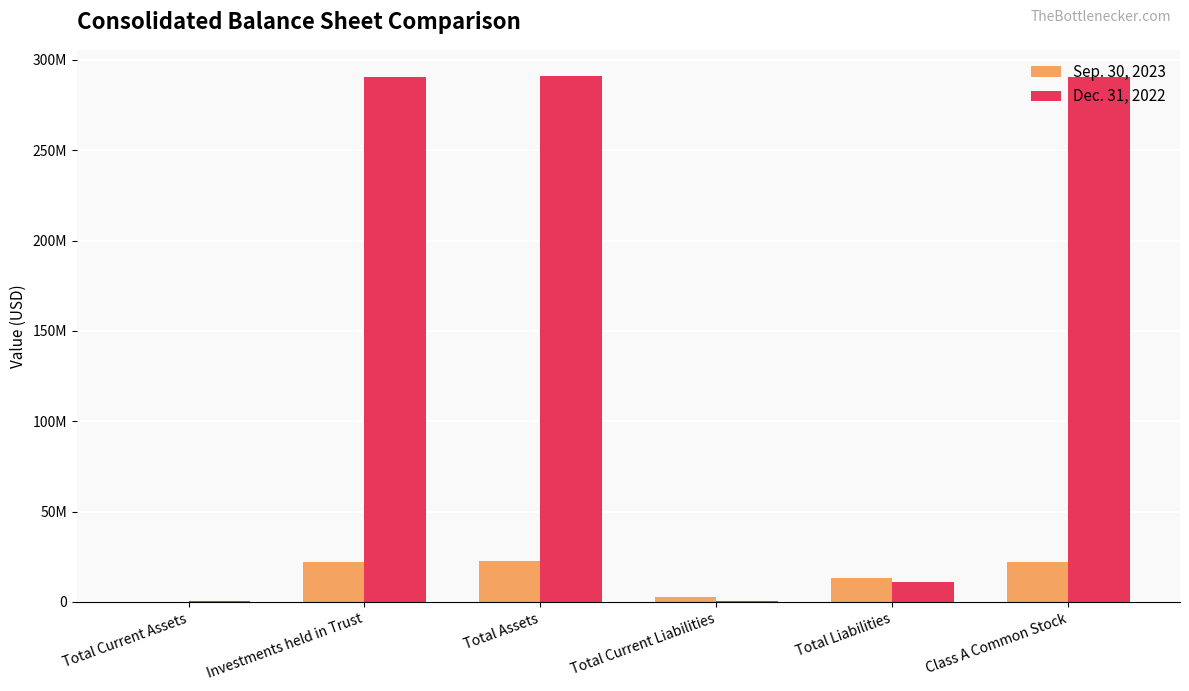

Is the value of Dec. 31, 2022 at Class A Common Stock greater than the value of Sep. 30, 2023 at Total Current Assets?

Yes